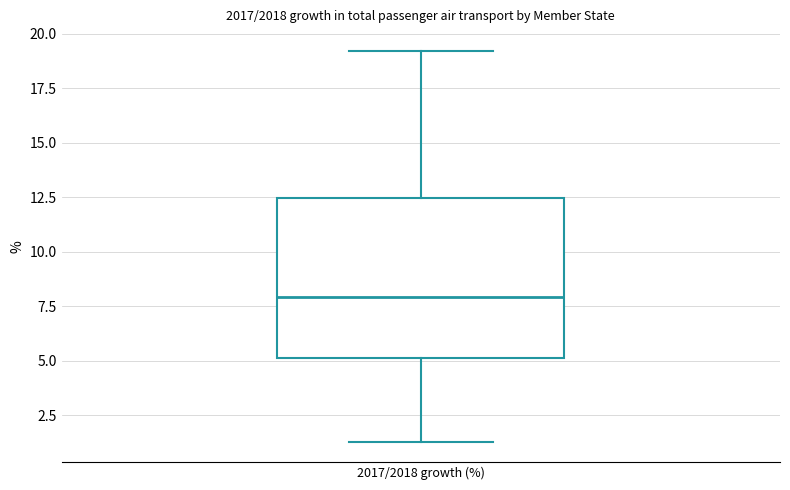

Where is the lower edge of the box for 2017/2018 growth (%) on the y-axis? The values are not printed on the chart, so give them approximately, as read against the axis.

5.0